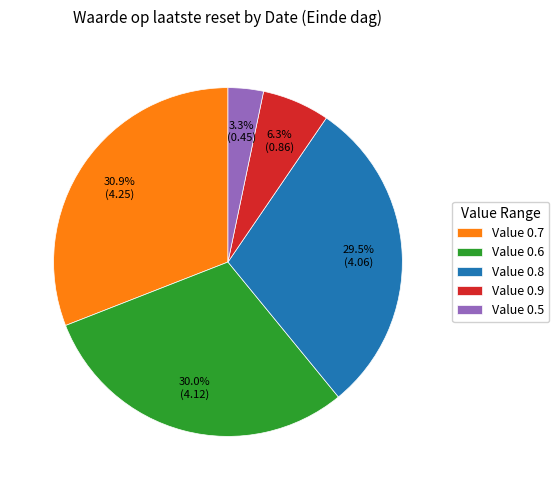

To the nearest percent, what is the difference between the largest and smallest slice percentages?

28%